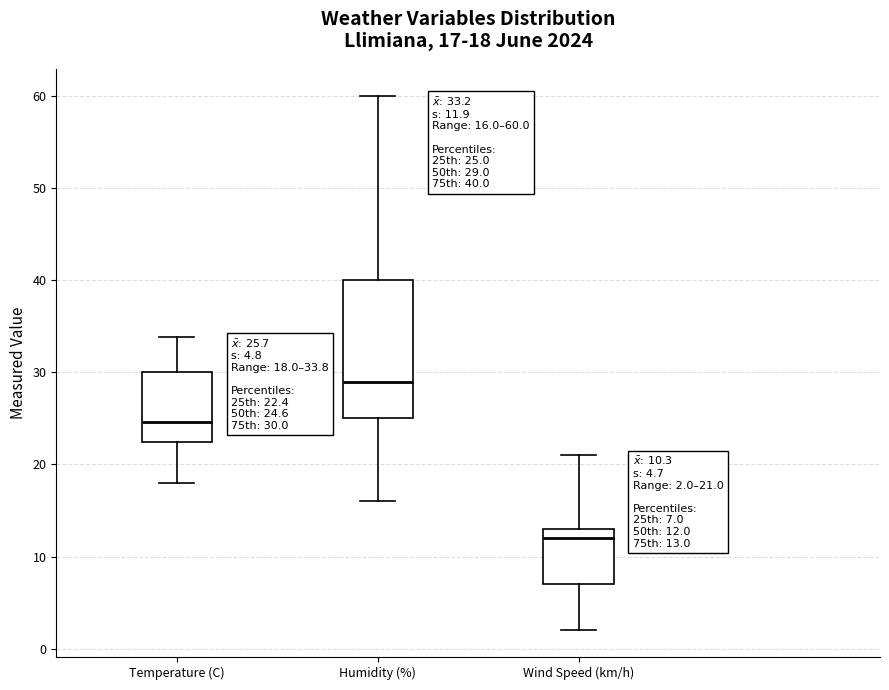

Which box's median line is the lowest?

Wind Speed (km/h)